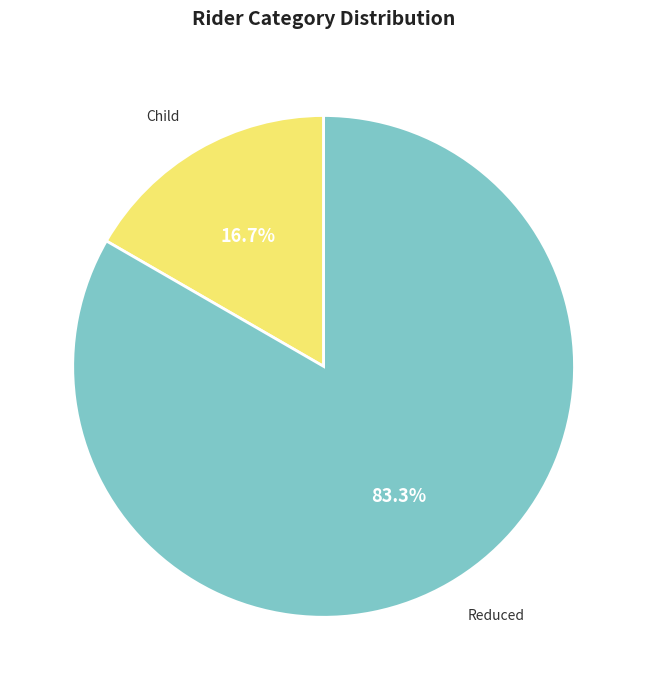

To the nearest percent, what is the difference between the largest and smallest slice percentages?

67%